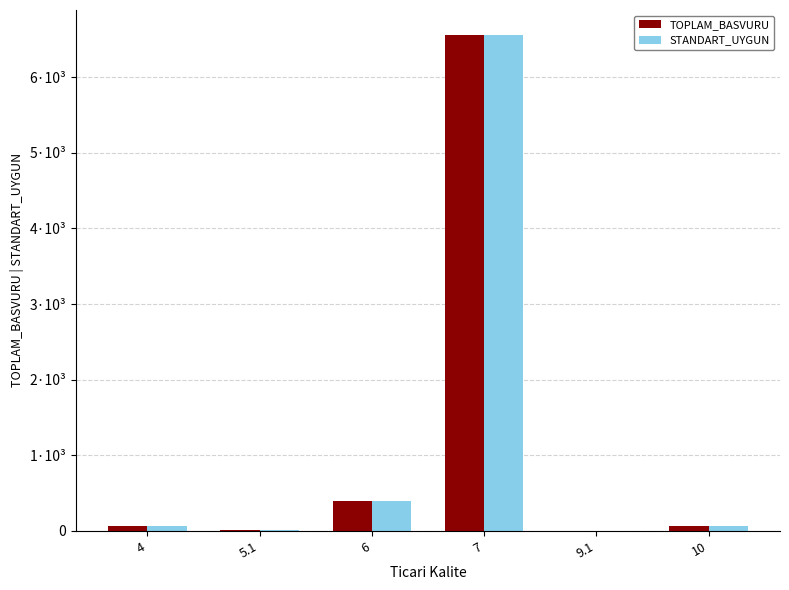

At which label does STANDART_UYGUN reach its peak?

7